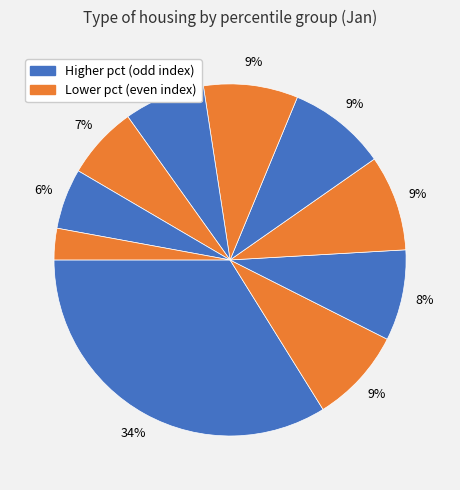

How many segments does this pie chart have?

10